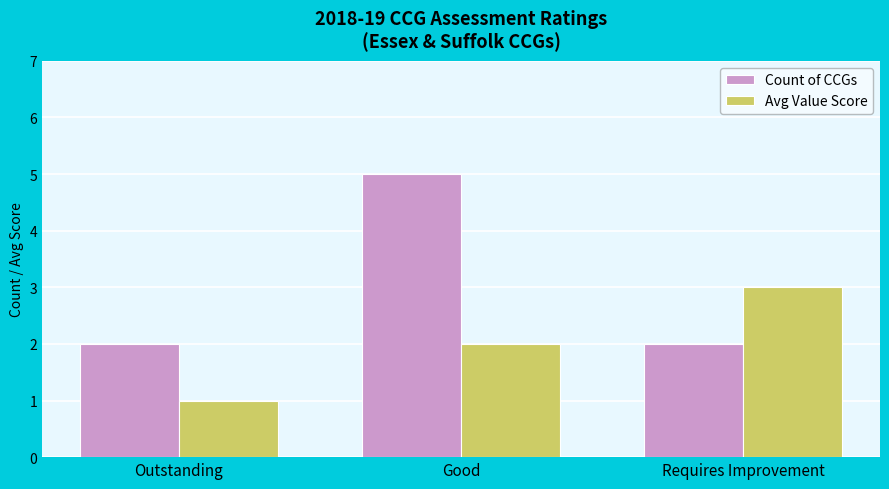

What is the difference between the highest and lowest values at Good?

3